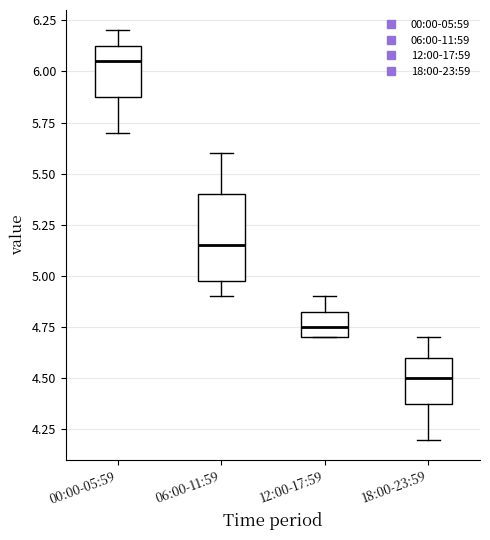

Reading left to right, read every box against the y-axis: the position of its median line, the range the box covers, and the ends of its whiskers. The values are not printed on the chart, so give them approximately, as read against the axis.

00:00-05:59: median 6.05, box 5.90 to 6.15, whiskers 5.70 to 6.20
06:00-11:59: median 5.15, box 5.00 to 5.40, whiskers 4.90 to 5.60
12:00-17:59: median 4.75, box 4.70 to 4.85, whiskers 4.70 to 4.90
18:00-23:59: median 4.50, box 4.40 to 4.60, whiskers 4.20 to 4.70